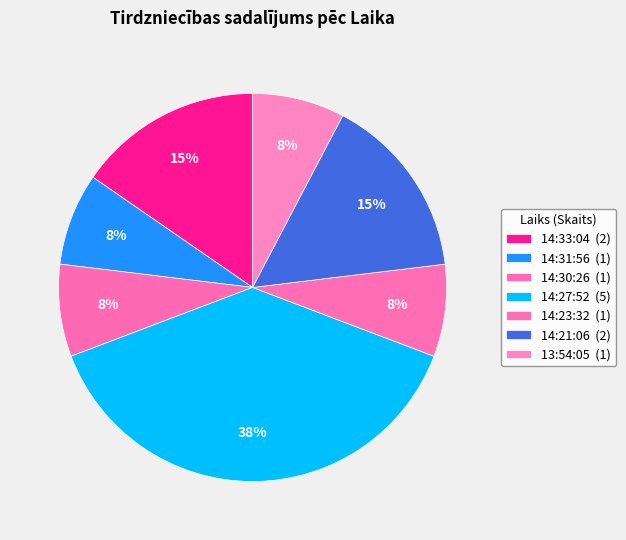

Rank the categories by value from highest to lowest.

14:27:52, 14:33:04, 14:21:06, 14:31:56, 14:30:26, 14:23:32, 13:54:05